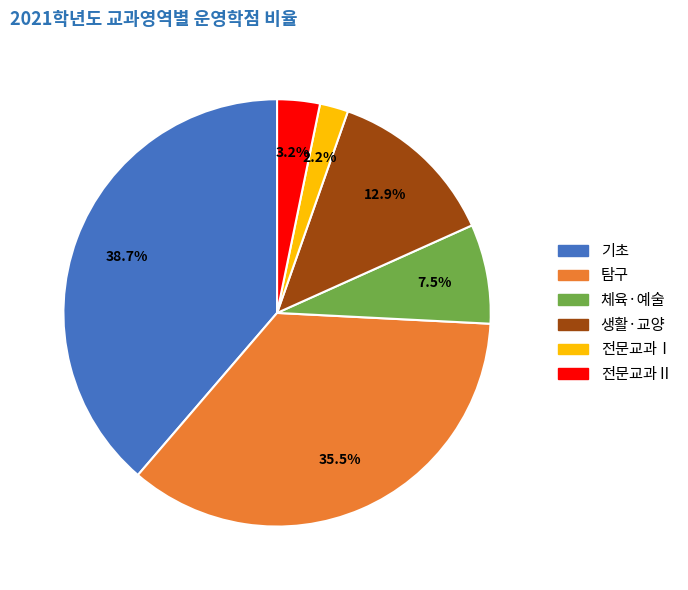

What percentage is NOT represented by 전문교과Ⅱ?

96.8%